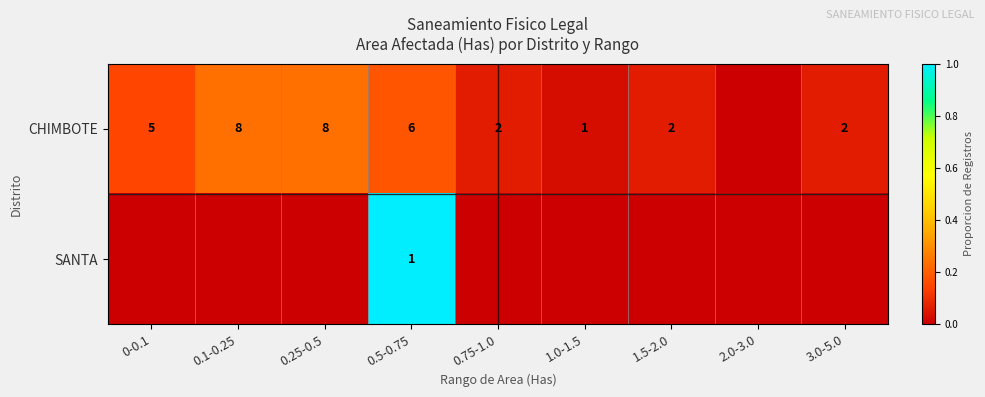

The CHIMBOTE series shows 2 at 3.0-5.0. True or false?

True